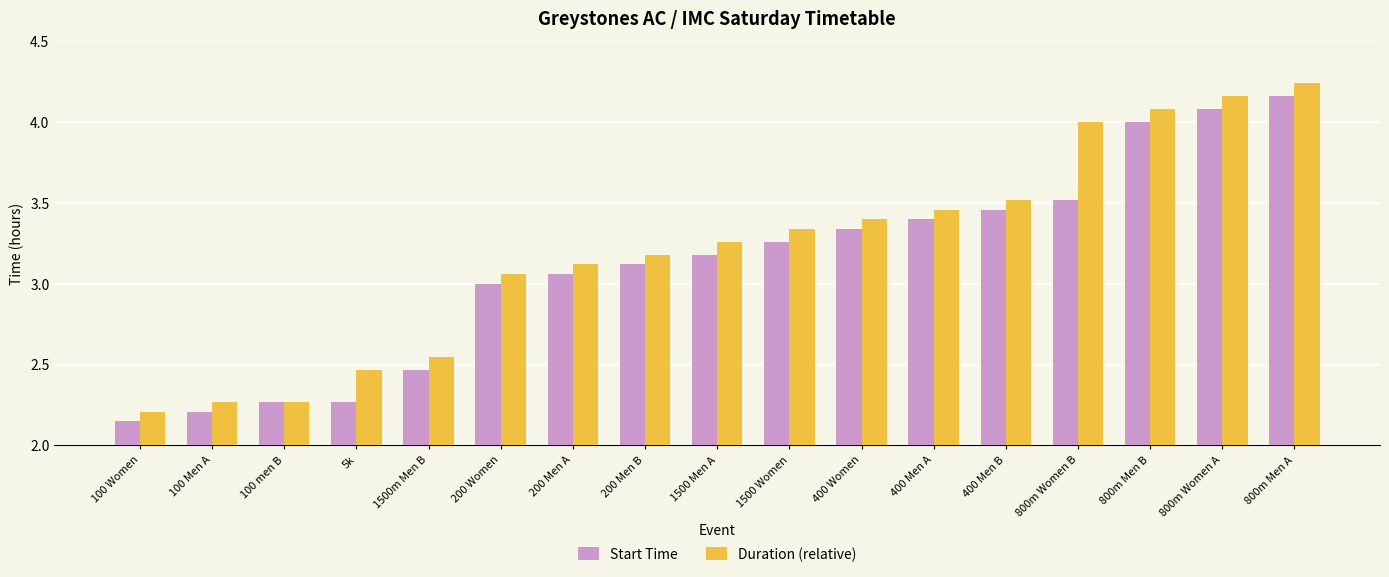

Where is Start Time nearest to the value 3?

200 Women